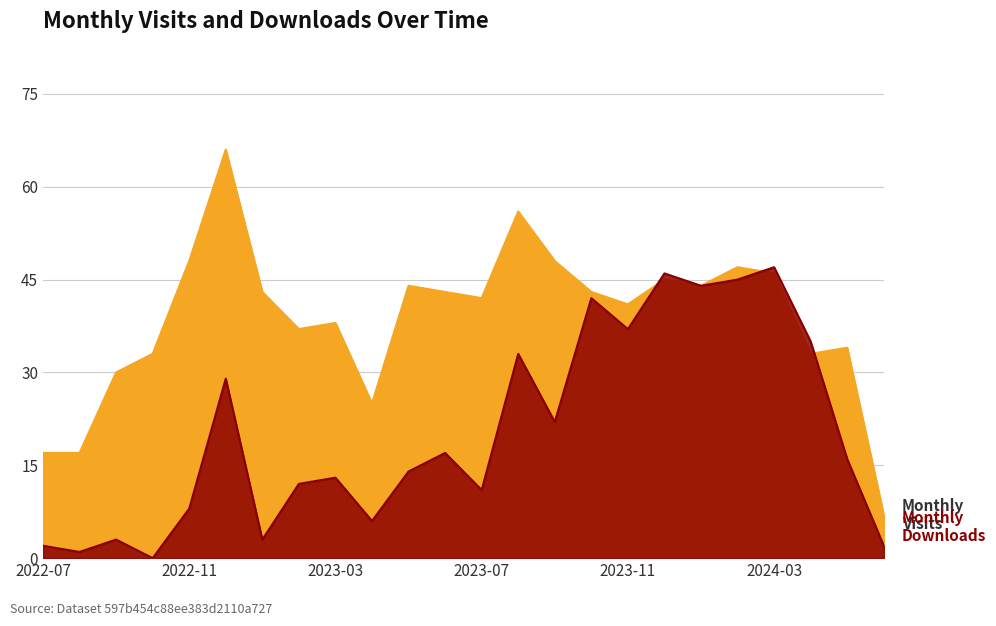

What is the approximate value of Monthly Downloads at 2023-09?

22